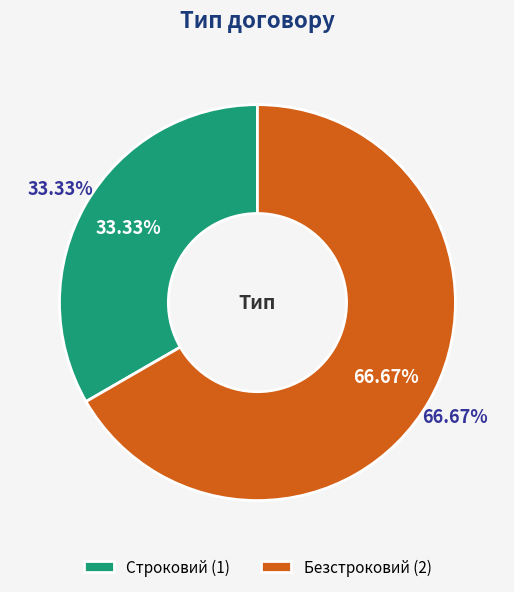

Rank the categories by value from highest to lowest.

Безстроковий, Строковий